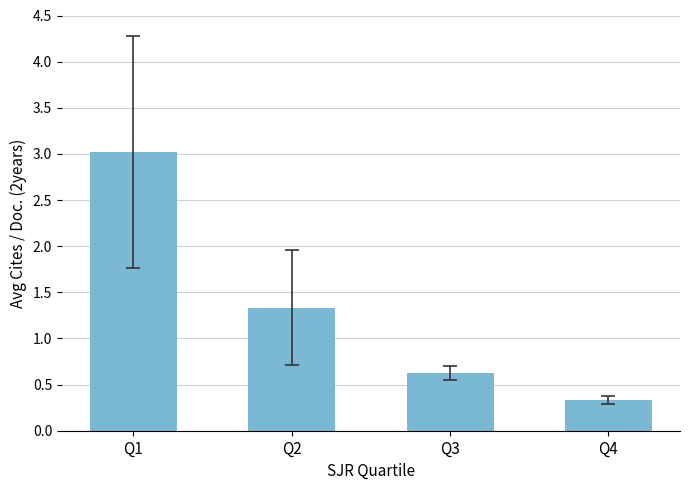

At which label does the data first exceed 1?

Q1